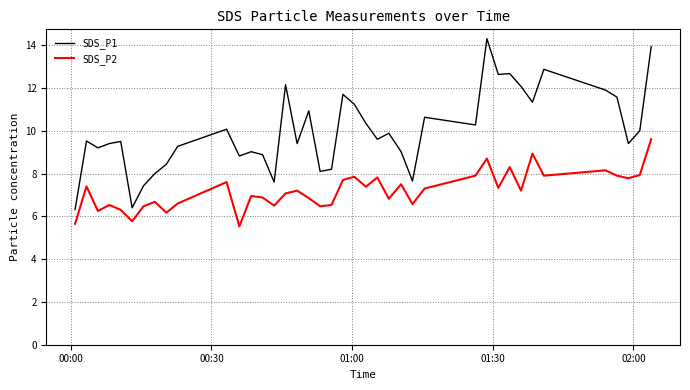

What is the highest value of the SDS_P1 series?

14.3